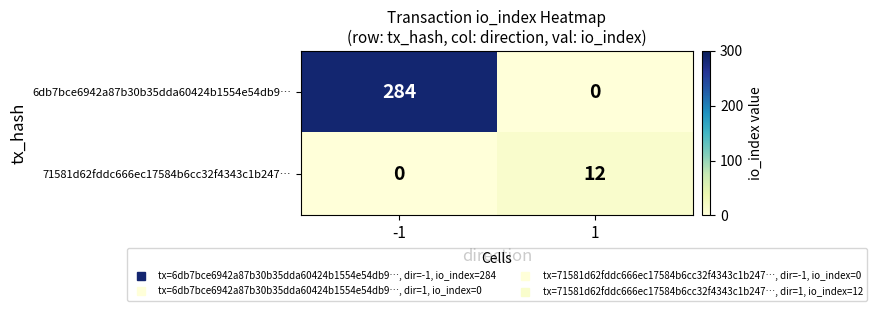

True or false: 71581d62fddc666ec17584b6cc32f4343c1b247… has a value of 12 at 1.

True